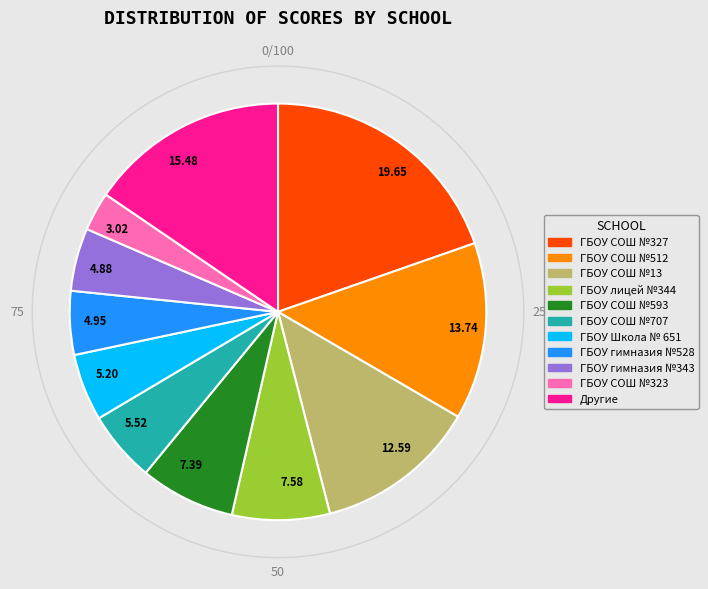

Does 5.20 account for over 50% of the chart?

No